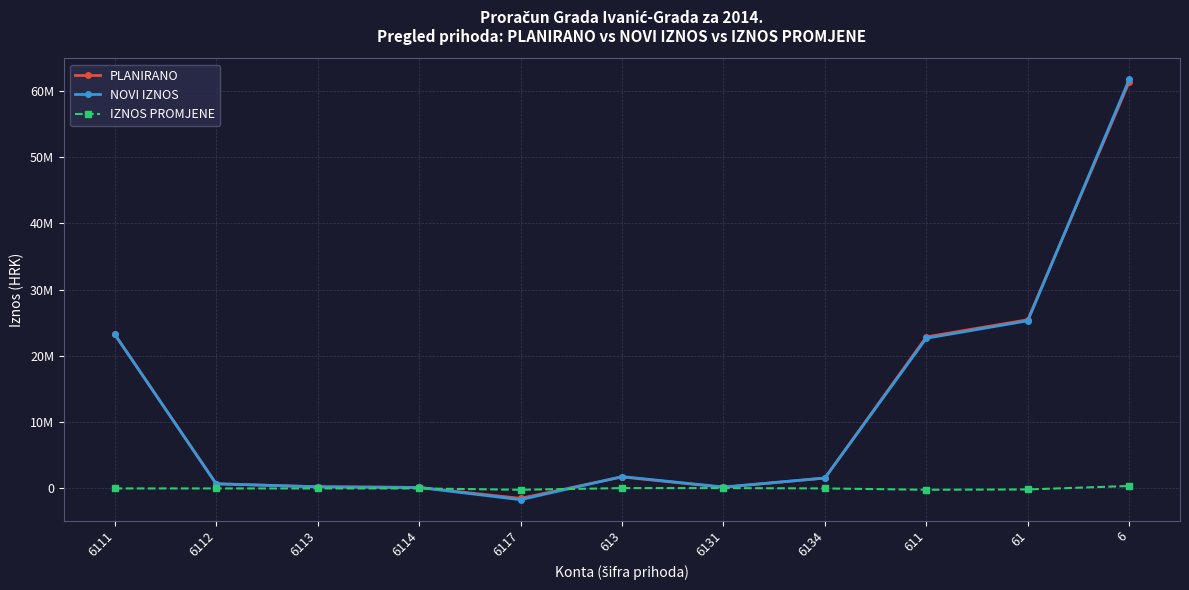

Is this an area chart (filled region under the line)?

No